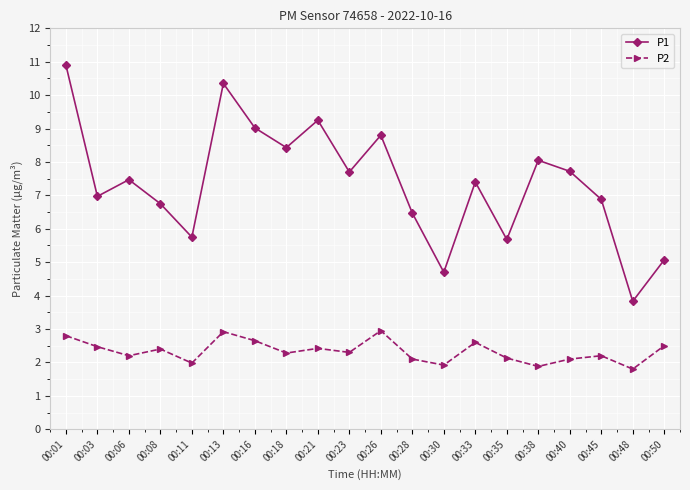

True or false: P1 and P2 intersect in this chart.

False